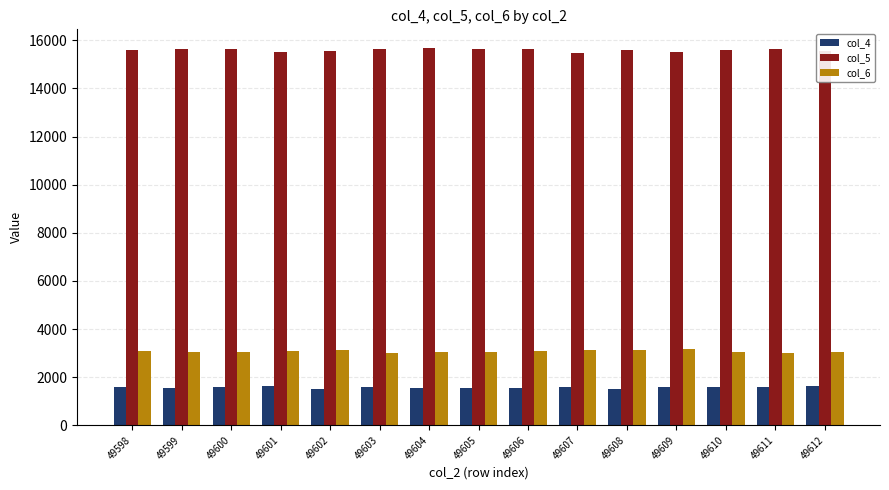

The col_4 series shows 1011 at 49612. True or false?

False